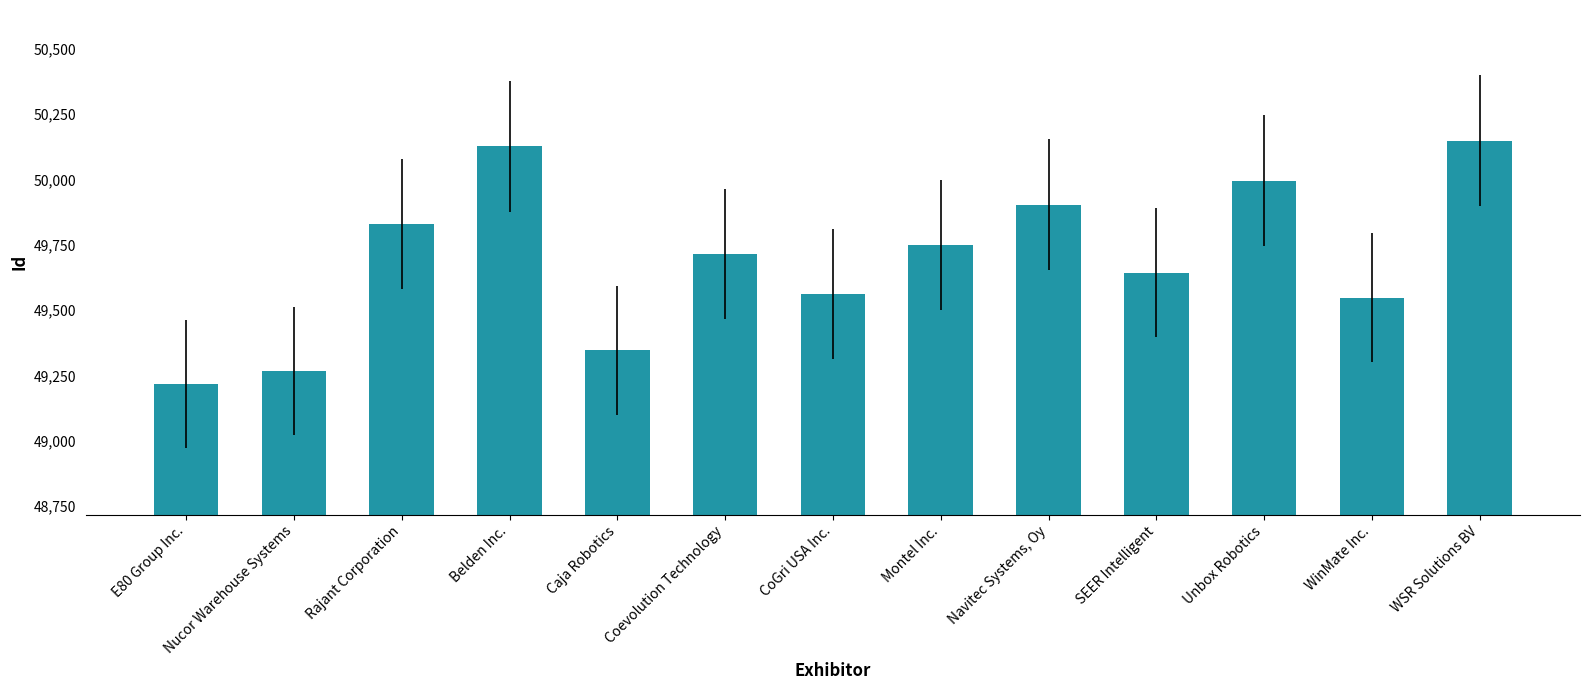

Between WSR Solutions BV and Navitec Systems, Oy, which is larger?

WSR Solutions BV